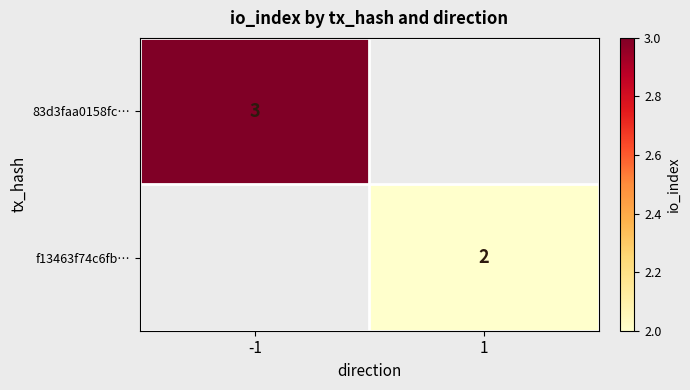

How many data points does each series have?

2